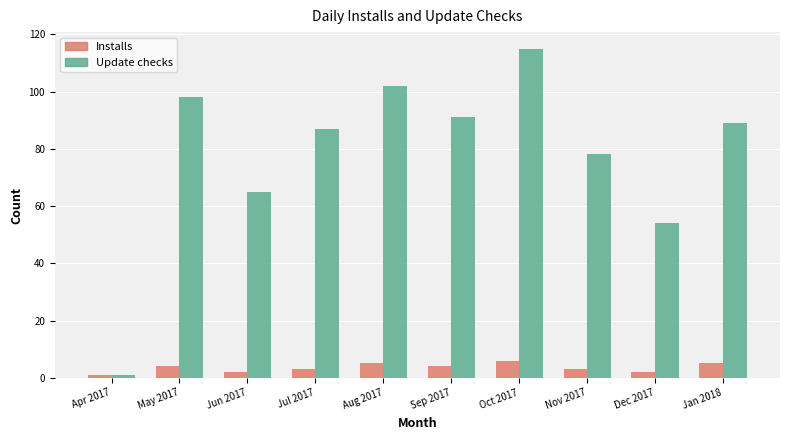

Is the value of Installs at Aug 2017 greater than the value of Update checks at Sep 2017?

No